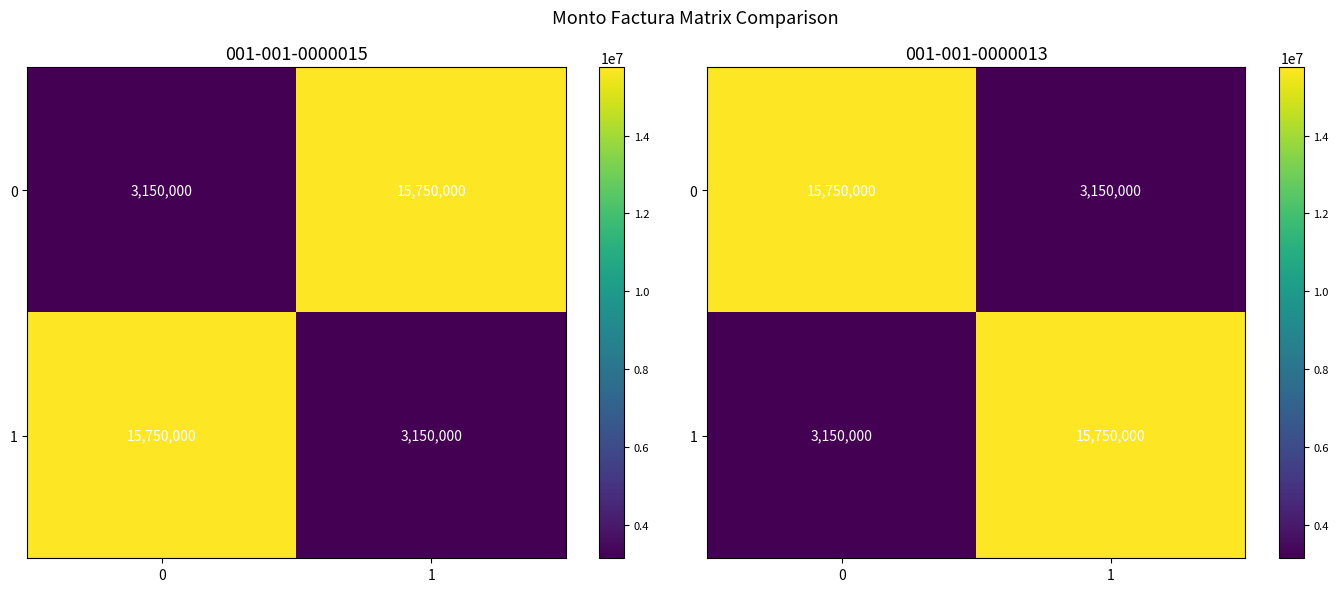

How many 0 values are between 3150000 and 15750000?

2